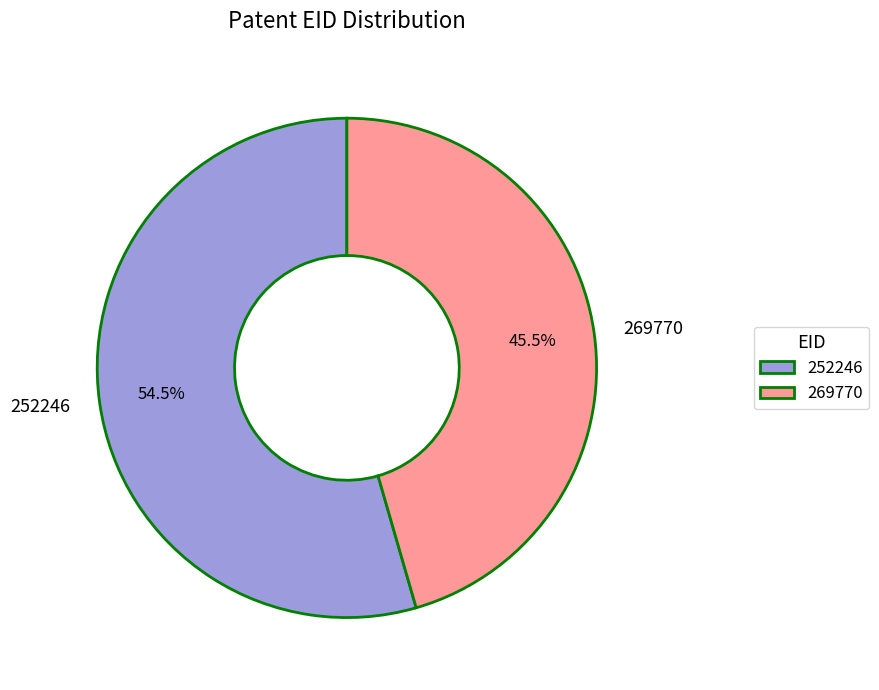

How many segments does this pie chart have?

2